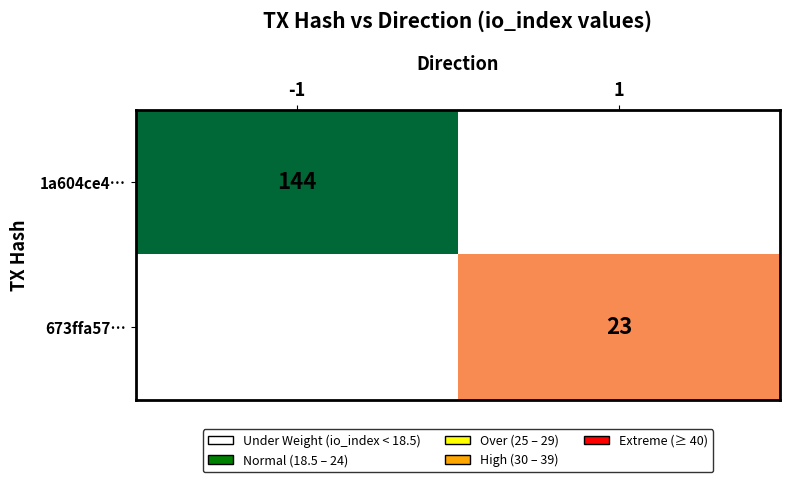

True or false: 1a604ce4… has a value of 144 at -1.

True